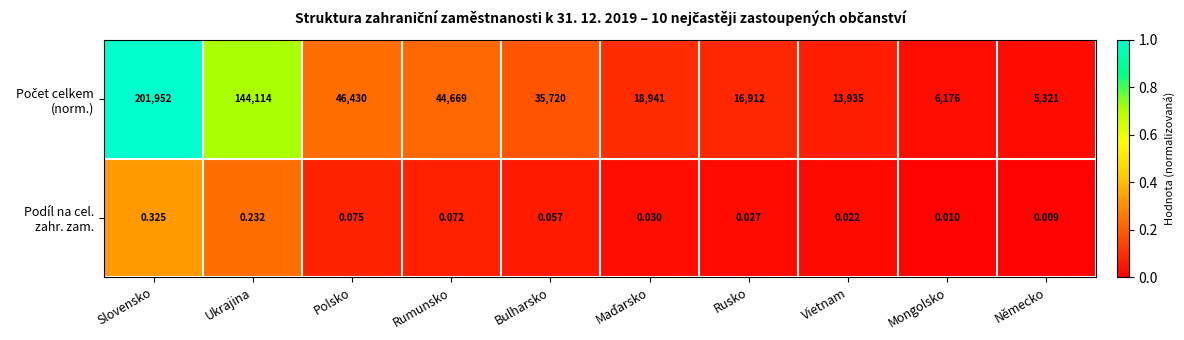

At which category is the sum across all series the highest?

Slovensko